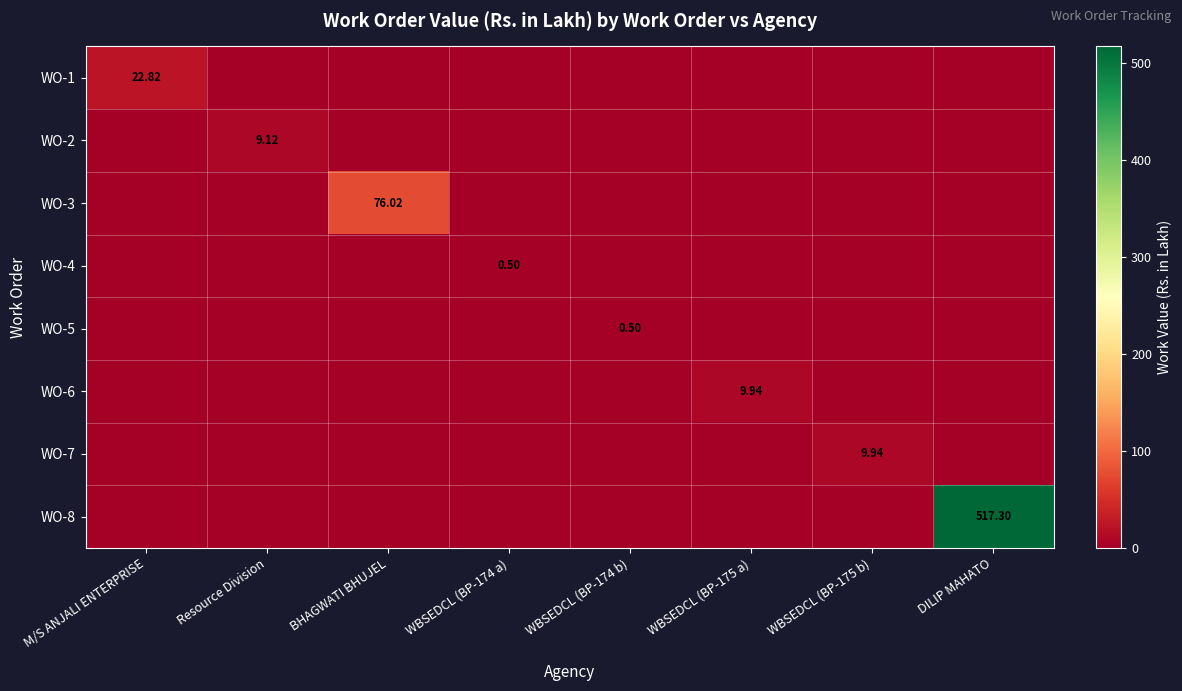

List the series in order of their peak value, lowest first.

WO-4, WO-5, WO-2, WO-6, WO-7, WO-1, WO-3, WO-8